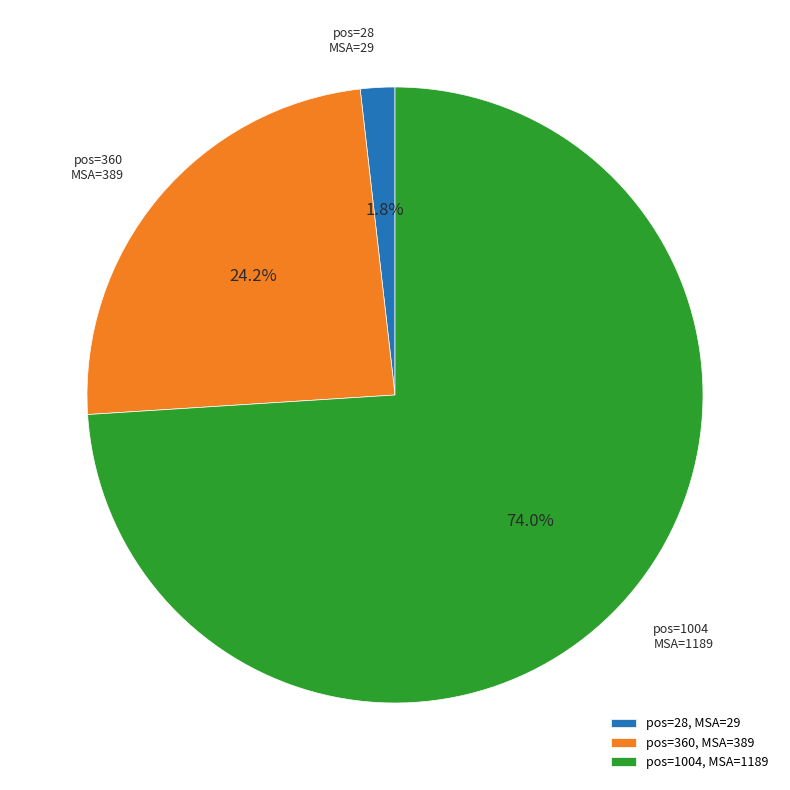

Rank the categories by value from highest to lowest.

pos=1004, MSA=1189, pos=360, MSA=389, pos=28, MSA=29